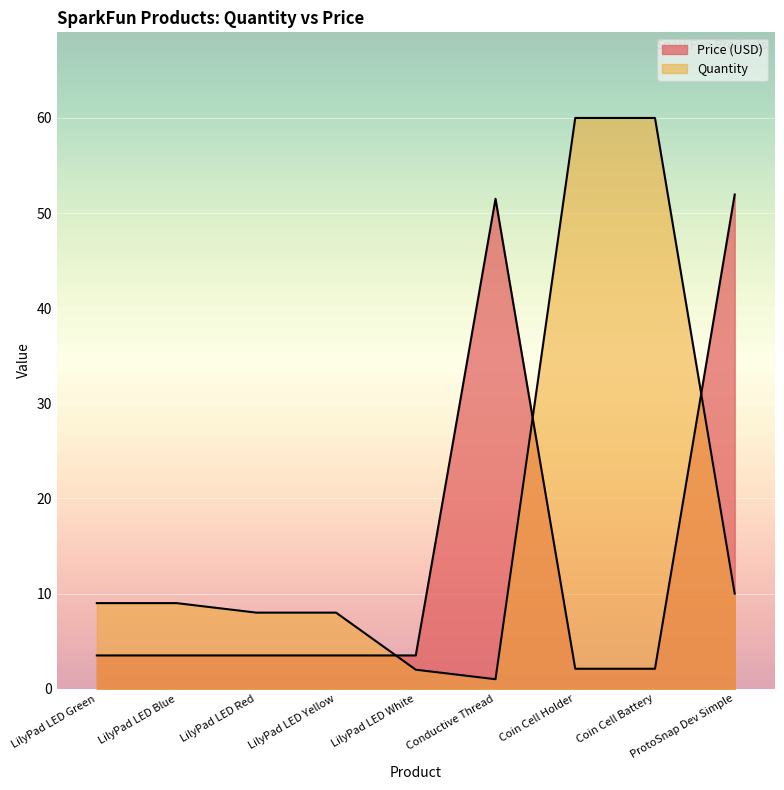

What is the maximum value for Quantity?

60.0